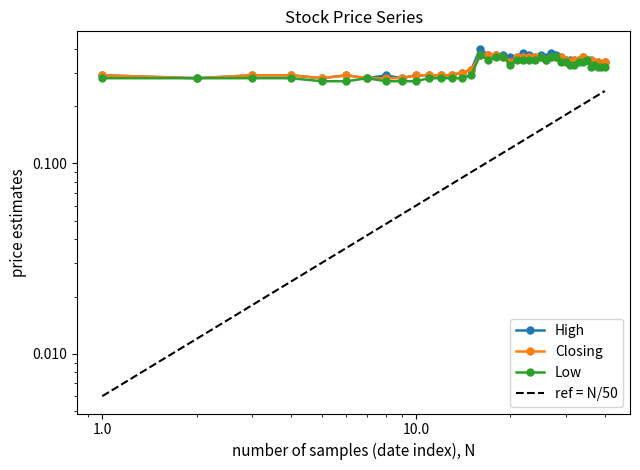

Is it true that Low equals 0.1 at 11/02/2024?

False